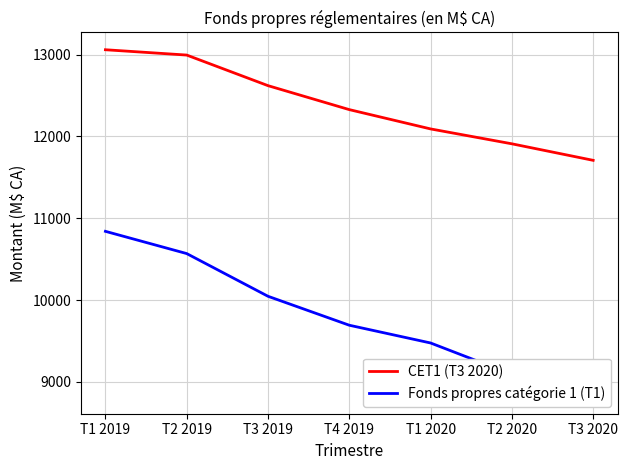

Which series has the largest total across all categories?

CET1 (T3 2020)